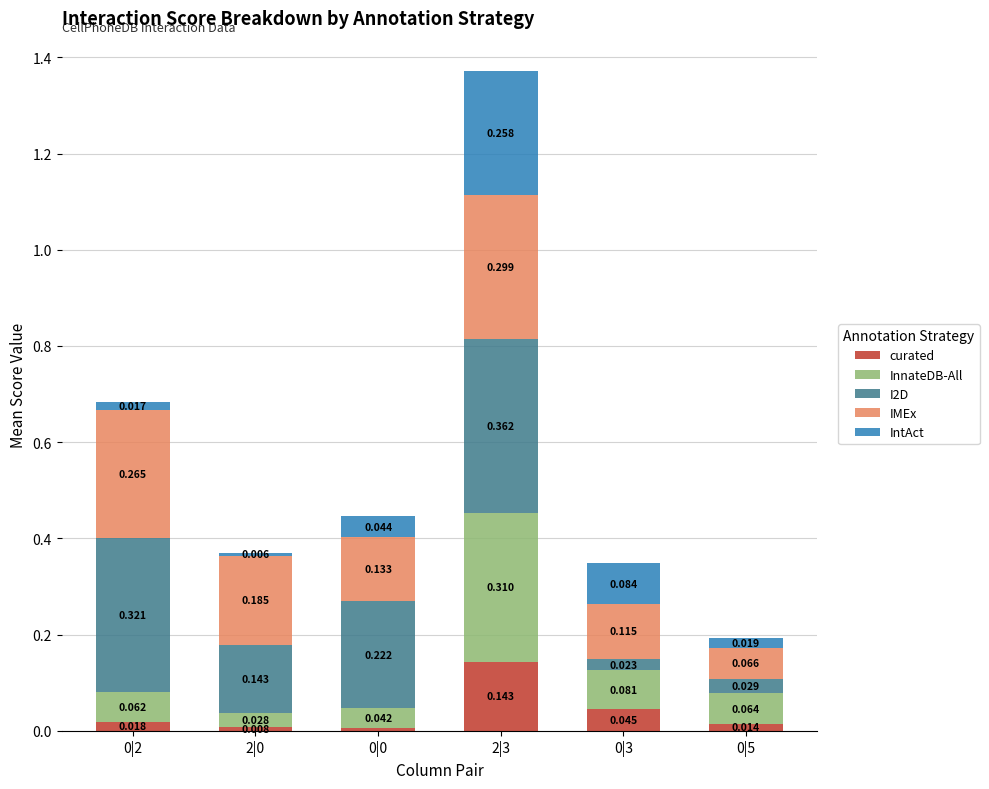

What is the sum of the IMEx values at 0|3 and 2|0?

0.3